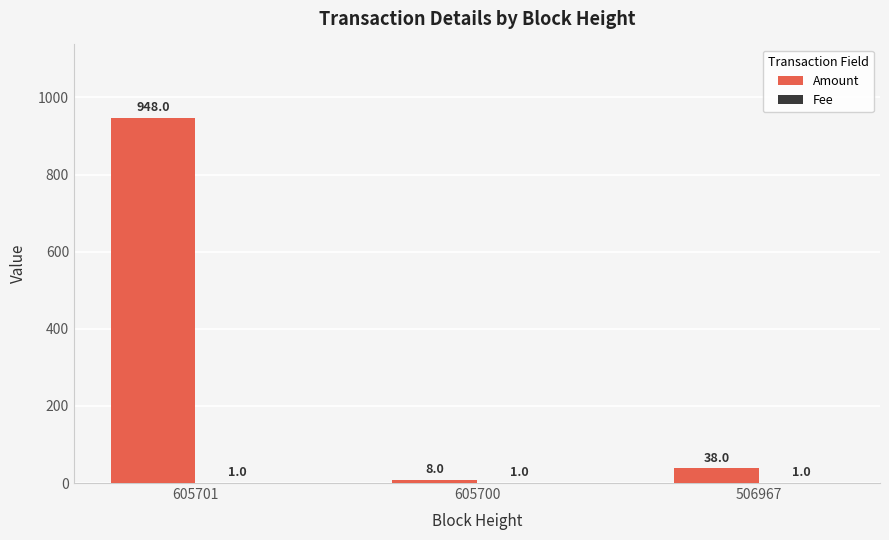

At which category does the chart reach its peak across all series?

605701